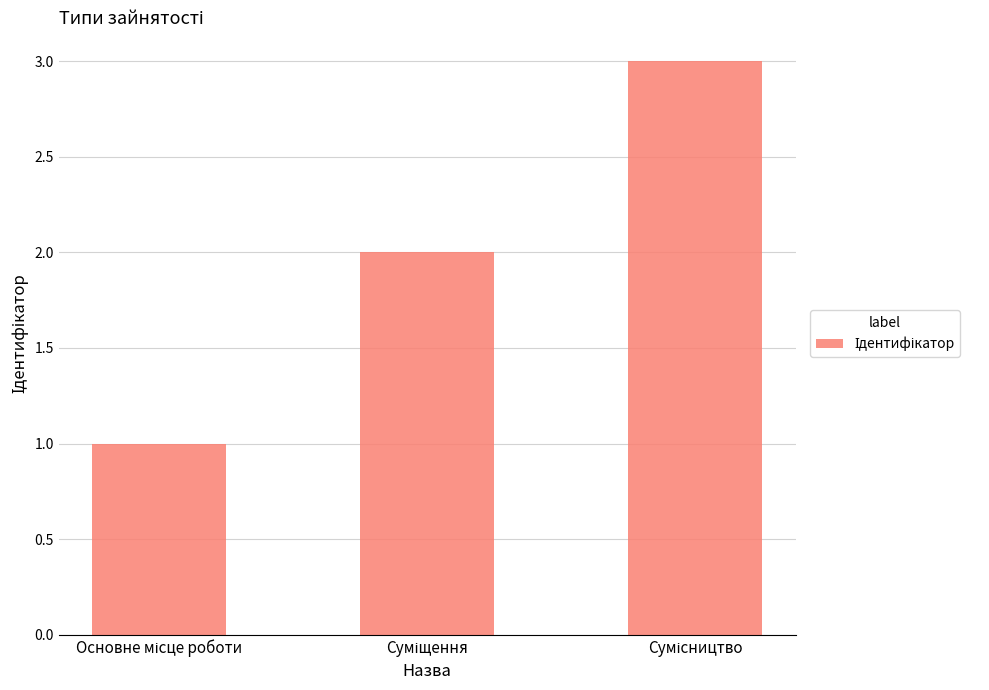

Count the values in the range 1 to 3.

3